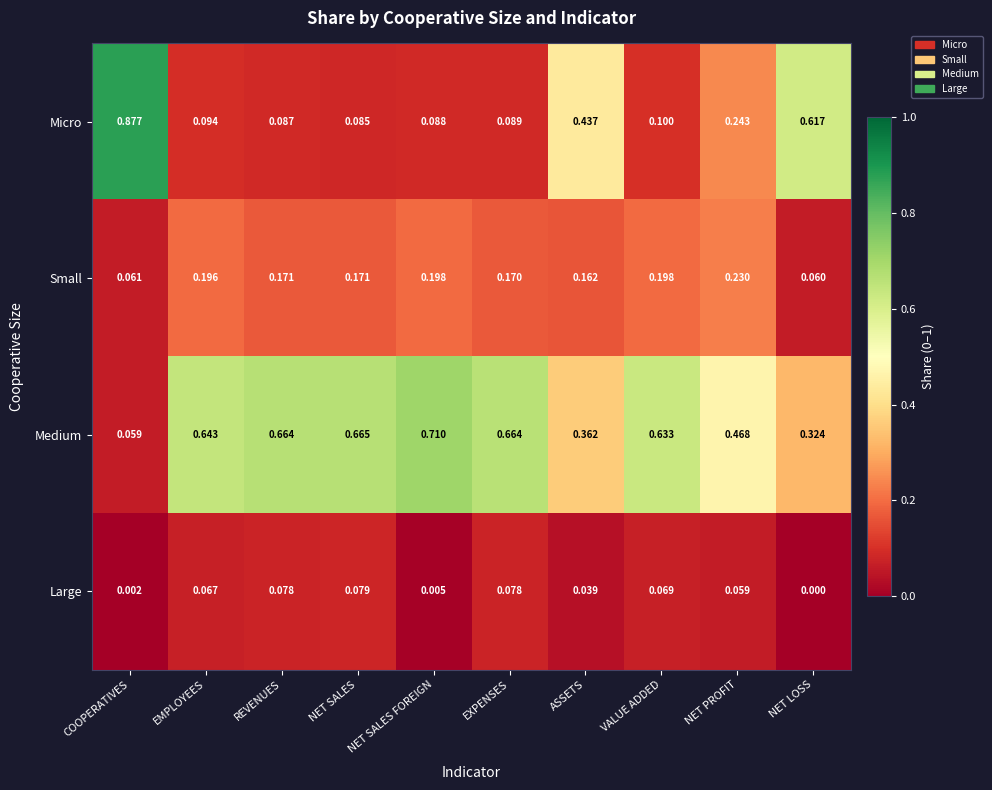

Which category has the highest value in the Large series?

NET SALES